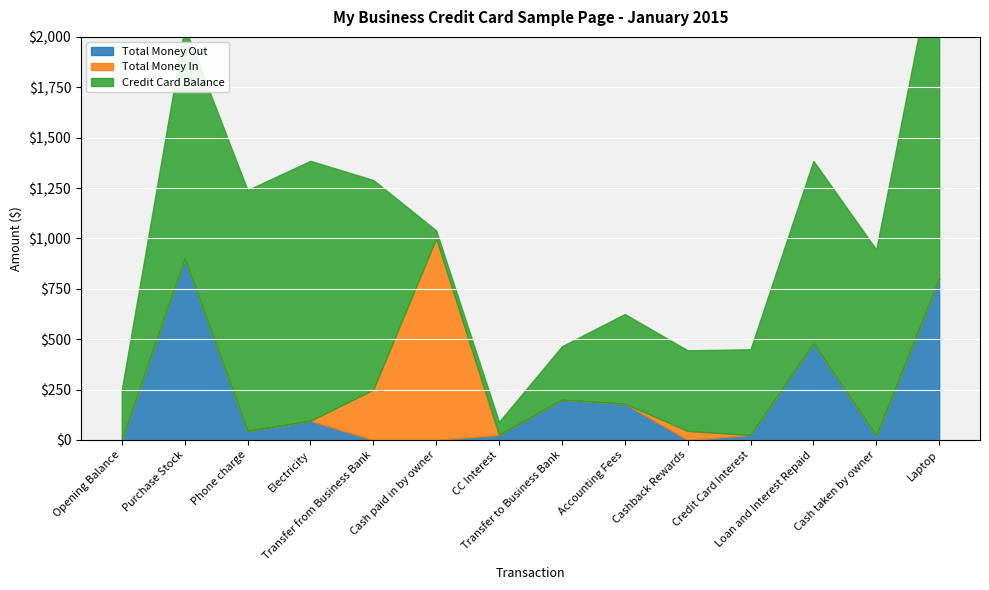

The Total Money In series shows 313 at Laptop. True or false?

False